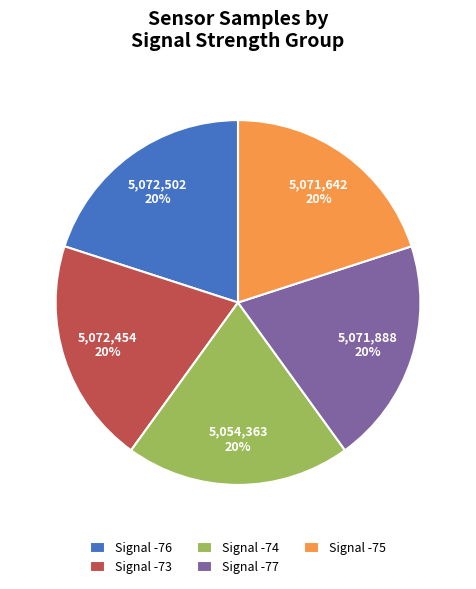

Is it true that Signal -75 is 26% of the pie?

False